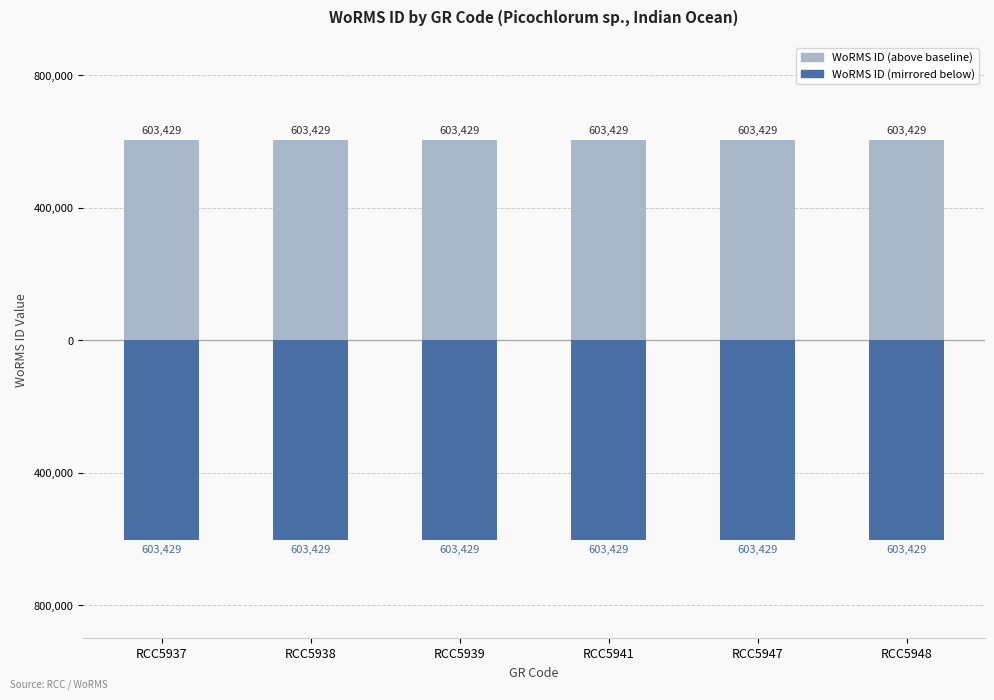

Does the chart contain stacked bars?

No